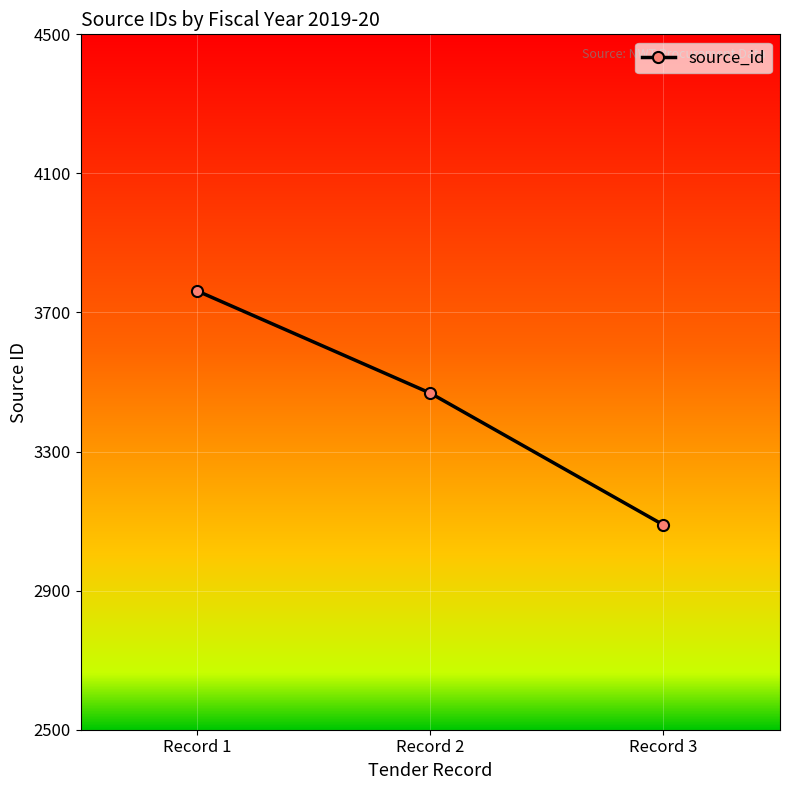

List the labels in order of value, smallest first.

Record 3, Record 2, Record 1